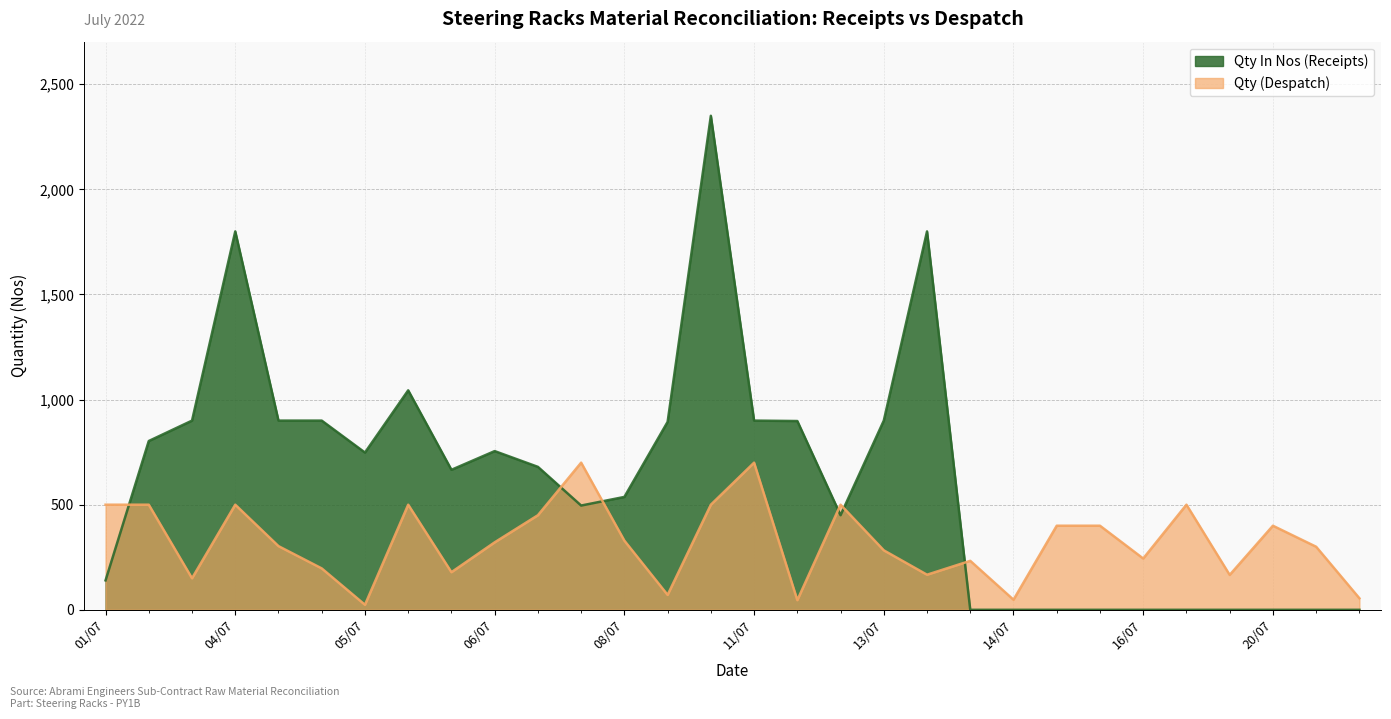

Reading left to right, extract all data points from this chart.

Qty In Nos (Receipts): 140	803	900	1800	900	900	748	1044	666	755	680	496	537	894	2350	900	898	450	900	1800	0	0	0	0	0	0	0	0	0	0
Qty (Despatch): 500	500	150	500	303	197	24	500	179	321	450	700	329	71	500	700	46	500	283	167	233	48	400	400	244	500	166	400	300	55